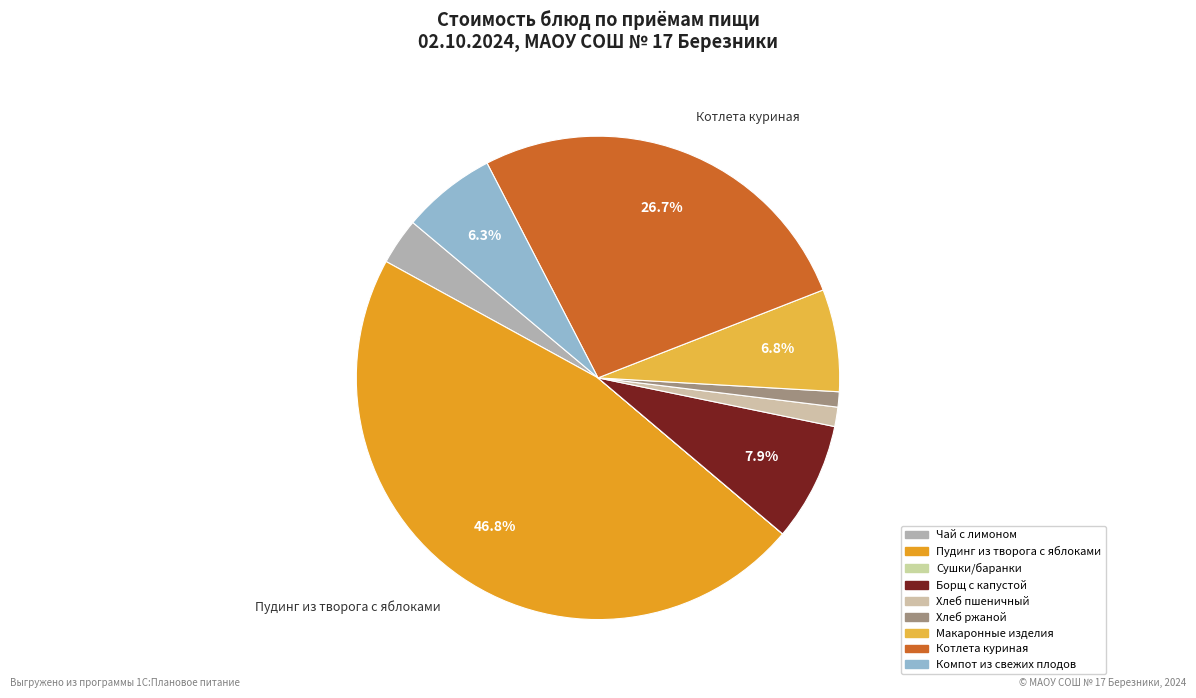

Count the number of slices in the pie.

9